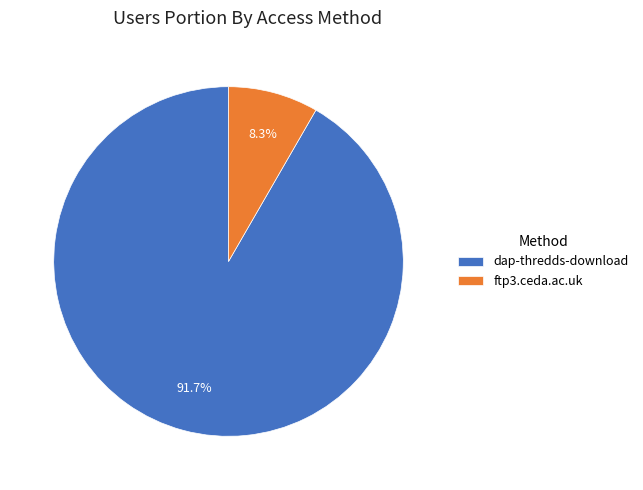

Which category has the biggest portion of the pie?

dap-thredds-download